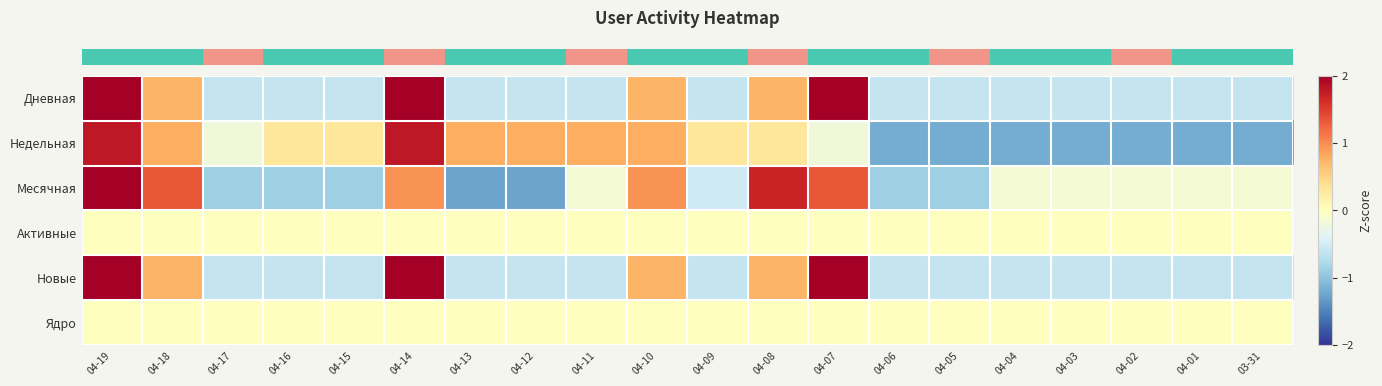

Which series has the widest spread of values?

row_2